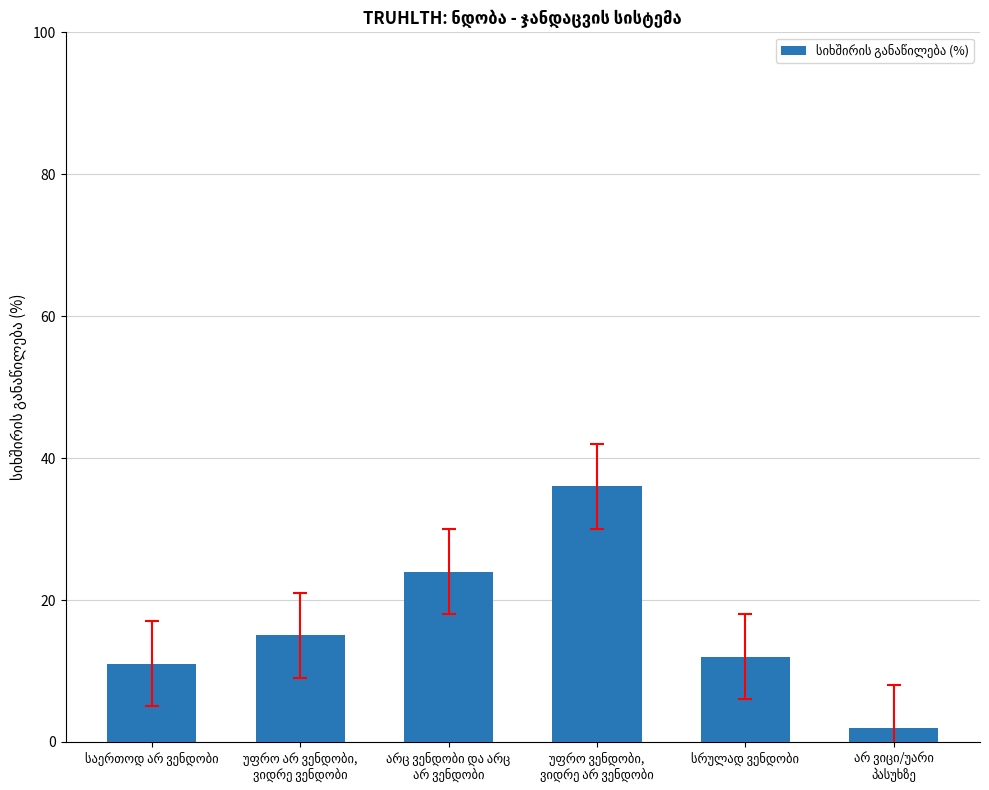

What is the value of the 6th bar from the left?

2